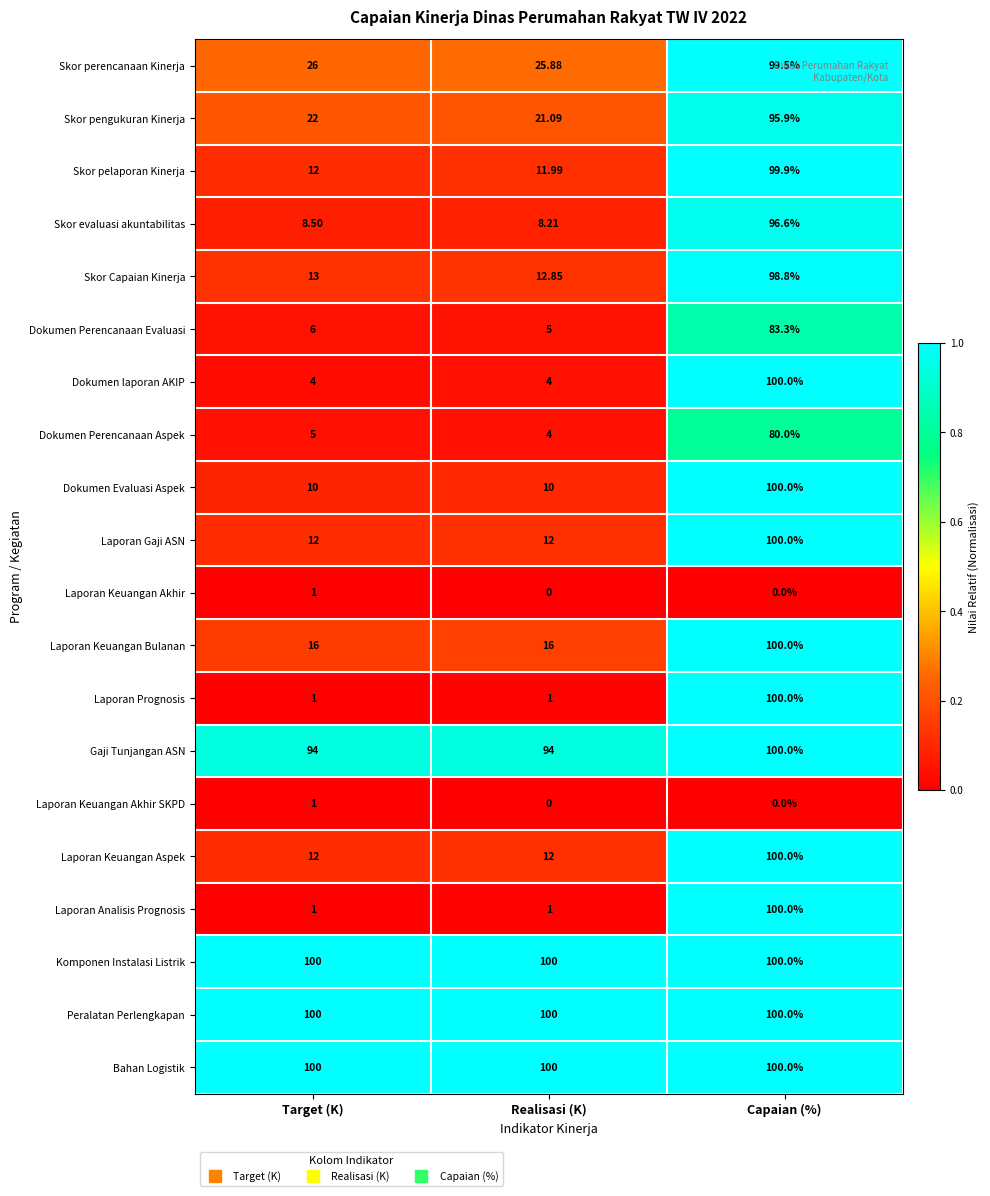

Is the value of Gaji Tunjangan ASN at Capaian (%) greater than the value of Laporan Analisis Prognosis at Target (K)?

Yes